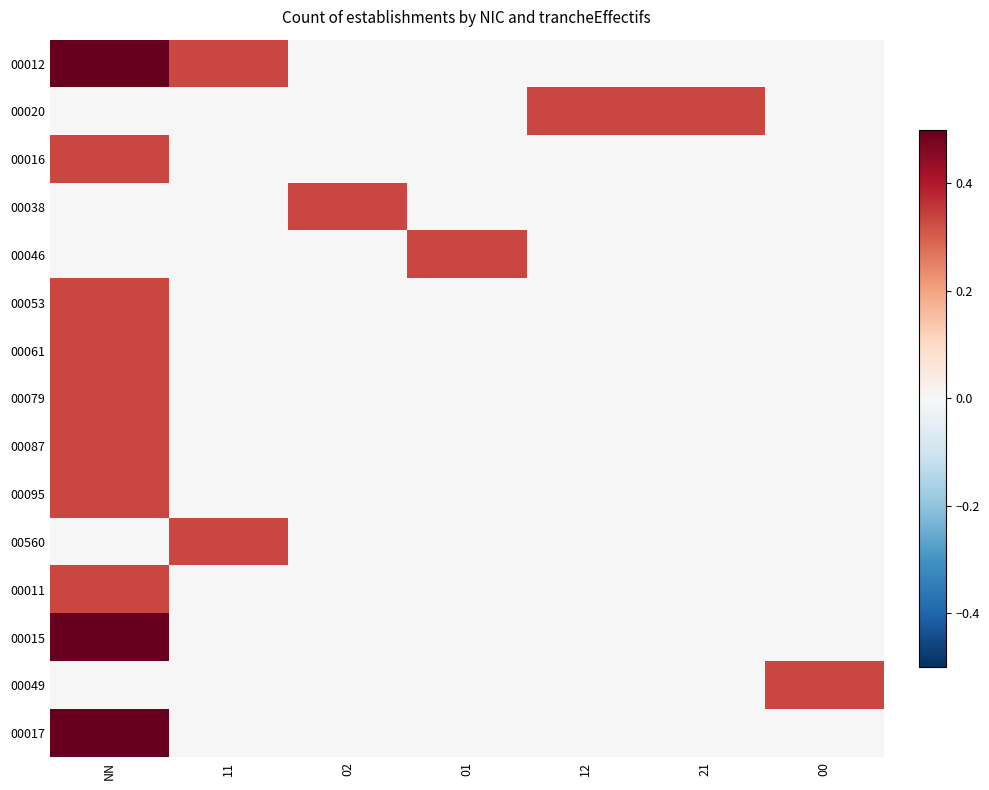

Reading right to left, extract all data points from this chart.

00012: 00=0.0	21=0.0	12=0.0	01=0.0	02=0.0	11=0.3	NN=1.0
00020: 00=0.0	21=0.3	12=0.3	01=0.0	02=0.0	11=0.0	NN=0.0
00016: 00=0.0	21=0.0	12=0.0	01=0.0	02=0.0	11=0.0	NN=0.3
00038: 00=0.0	21=0.0	12=0.0	01=0.0	02=0.3	11=0.0	NN=0.0
00046: 00=0.0	21=0.0	12=0.0	01=0.3	02=0.0	11=0.0	NN=0.0
00053: 00=0.0	21=0.0	12=0.0	01=0.0	02=0.0	11=0.0	NN=0.3
00061: 00=0.0	21=0.0	12=0.0	01=0.0	02=0.0	11=0.0	NN=0.3
00079: 00=0.0	21=0.0	12=0.0	01=0.0	02=0.0	11=0.0	NN=0.3
00087: 00=0.0	21=0.0	12=0.0	01=0.0	02=0.0	11=0.0	NN=0.3
00095: 00=0.0	21=0.0	12=0.0	01=0.0	02=0.0	11=0.0	NN=0.3
00560: 00=0.0	21=0.0	12=0.0	01=0.0	02=0.0	11=0.3	NN=0.0
00011: 00=0.0	21=0.0	12=0.0	01=0.0	02=0.0	11=0.0	NN=0.3
00015: 00=0.0	21=0.0	12=0.0	01=0.0	02=0.0	11=0.0	NN=0.7
00049: 00=0.3	21=0.0	12=0.0	01=0.0	02=0.0	11=0.0	NN=0.0
00017: 00=0.0	21=0.0	12=0.0	01=0.0	02=0.0	11=0.0	NN=0.7